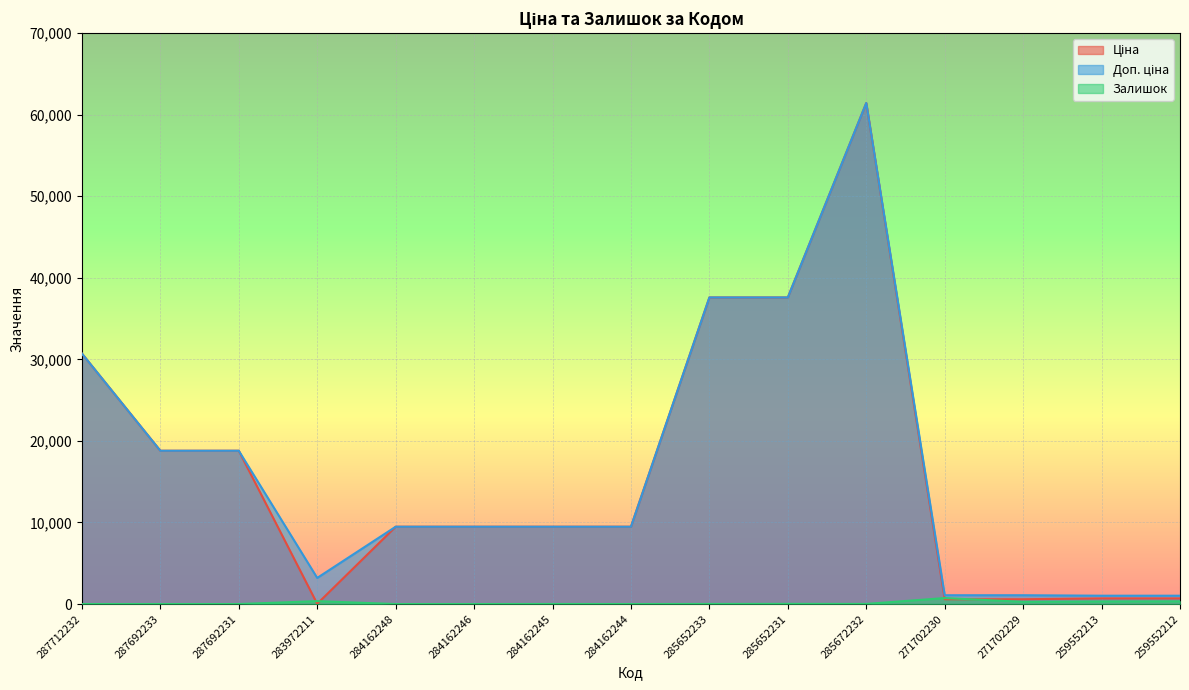

Does the chart display data point markers on the line(s)?

No